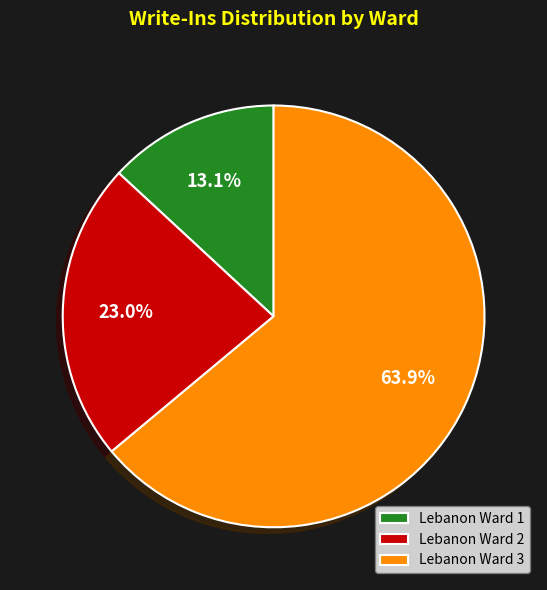

Is there a majority slice in this chart?

Yes